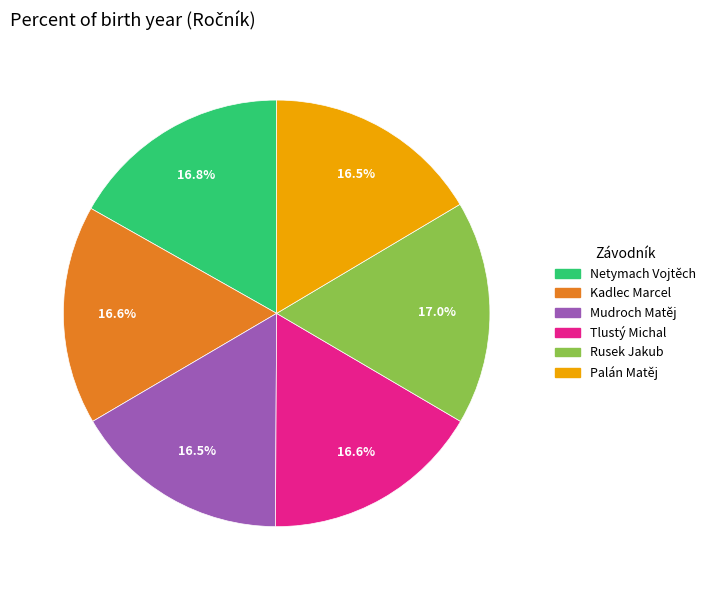

To the nearest percent, what portion does Netymach Vojtěch represent?

17%